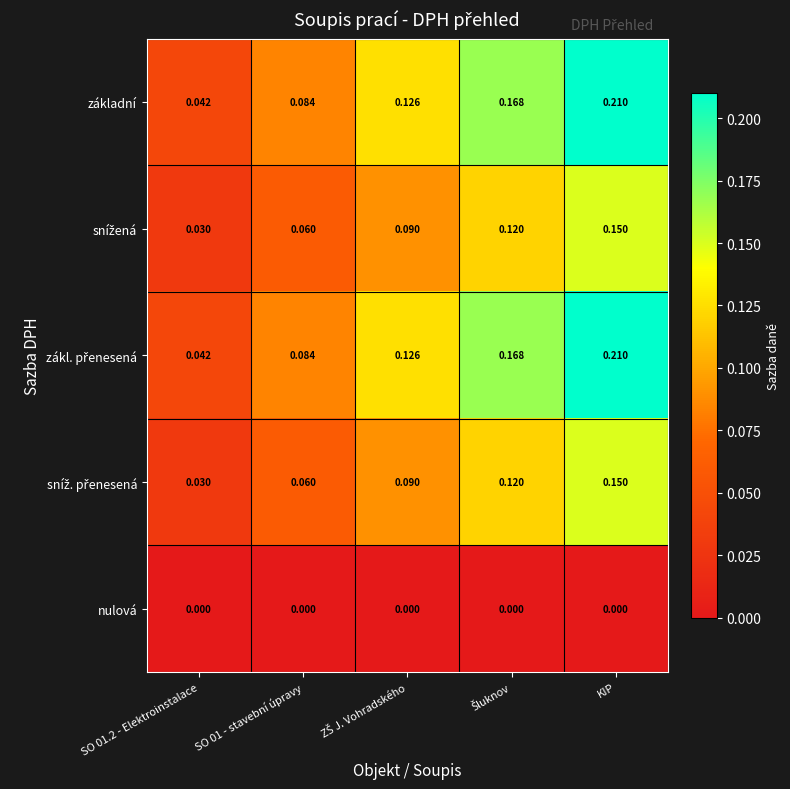

At which category does the chart reach its peak across all series?

KIP